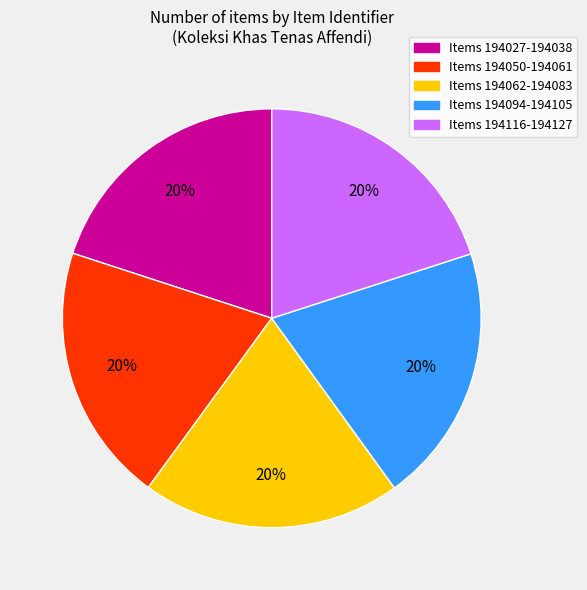

Is it true that Items 194062-194083 is 11% of the pie?

False